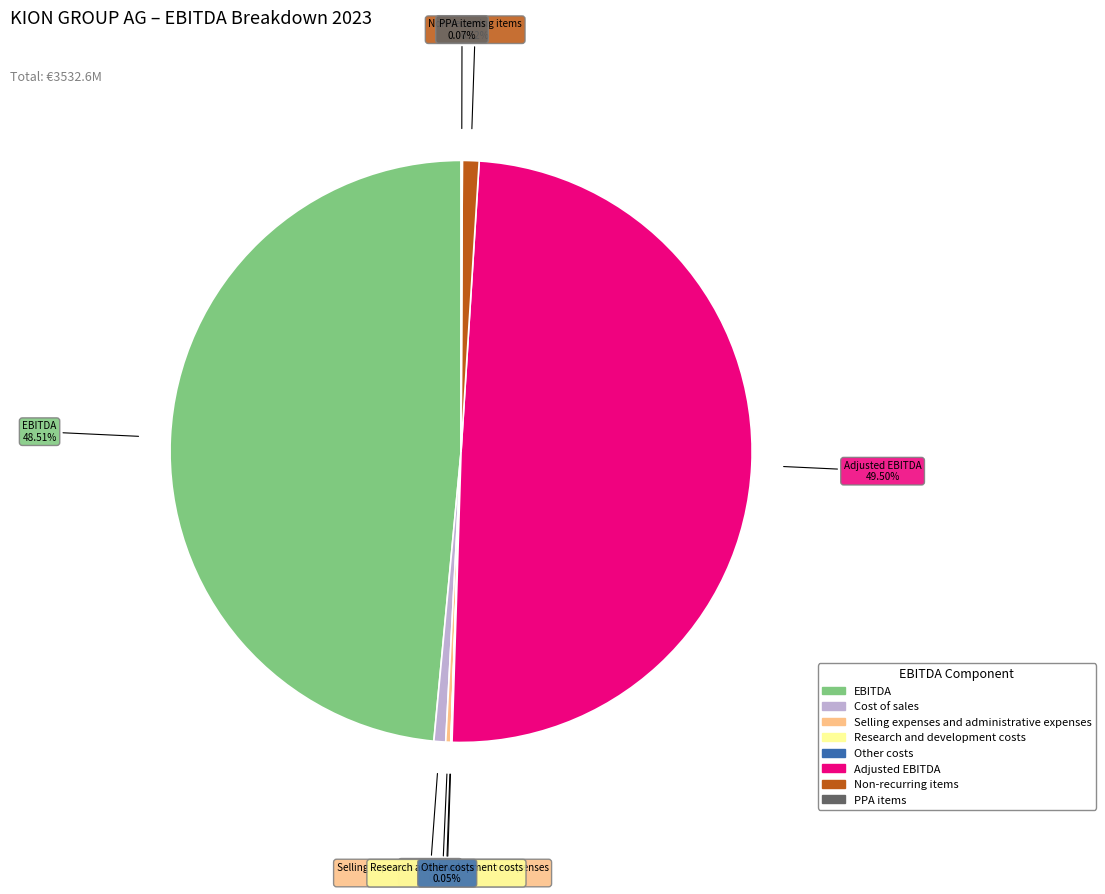

How much of the chart is everything except Non-recurring items?

99.1%